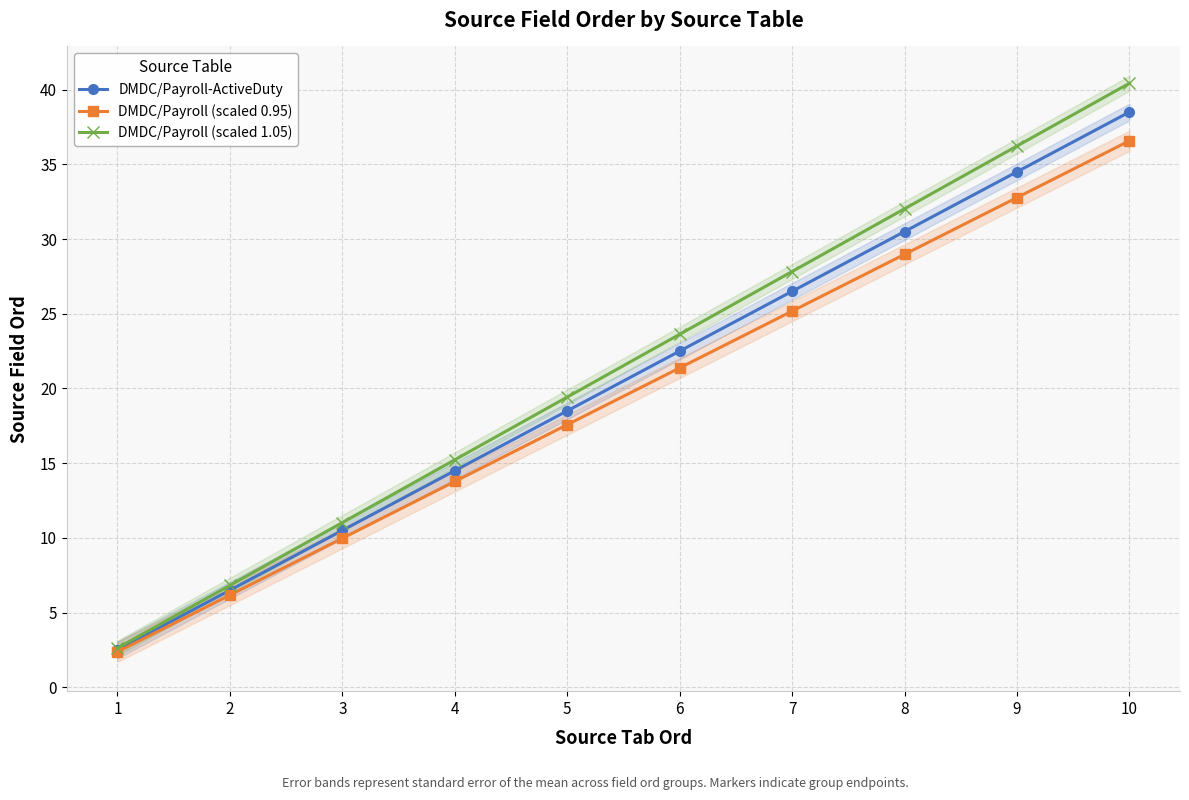

True or false: DMDC/Payroll-ActiveDuty and DMDC/Payroll (scaled 0.95) intersect in this chart.

False